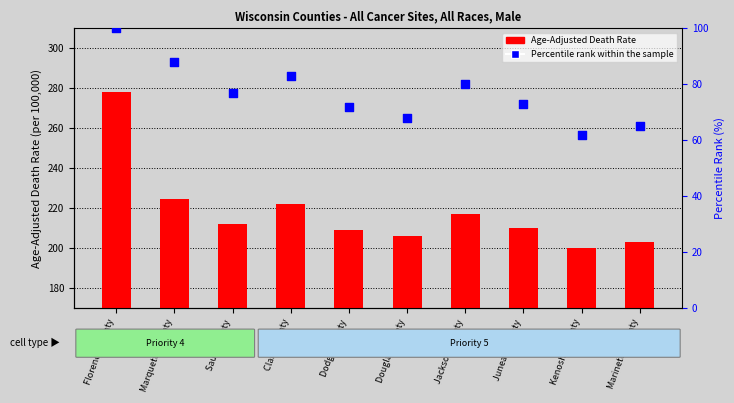

What are all the series names shown in the legend?

Age-Adjusted Death Rate, Percentile rank within the sample